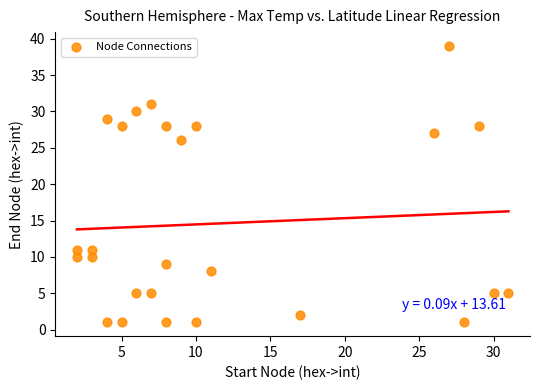

What Y value in the scatter plot is closest to 20?

26